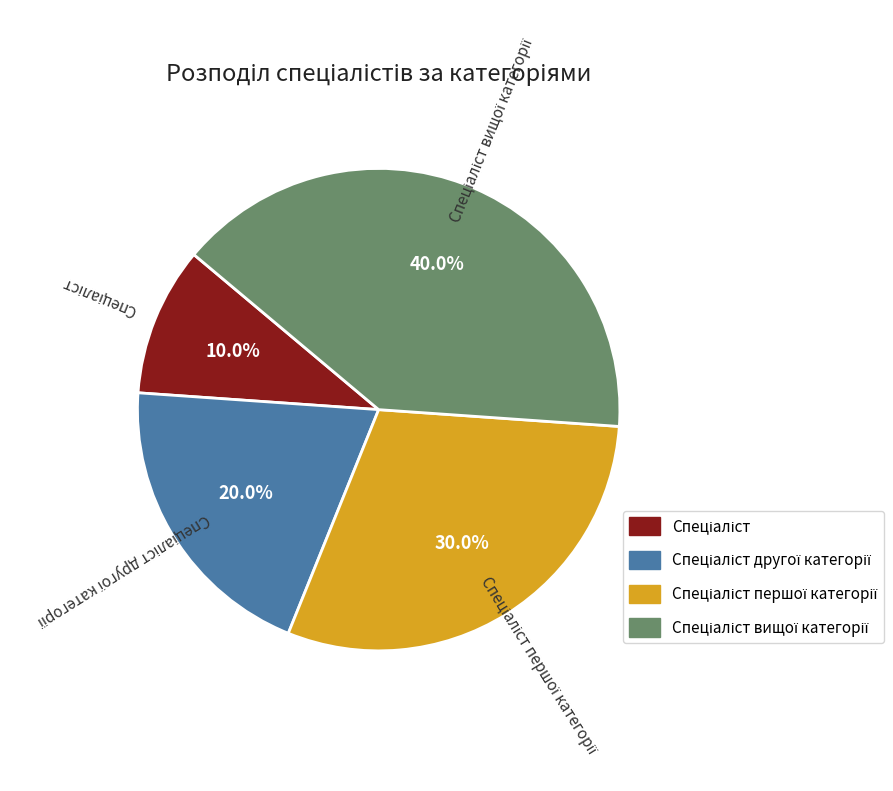

Does any single category account for the majority?

No